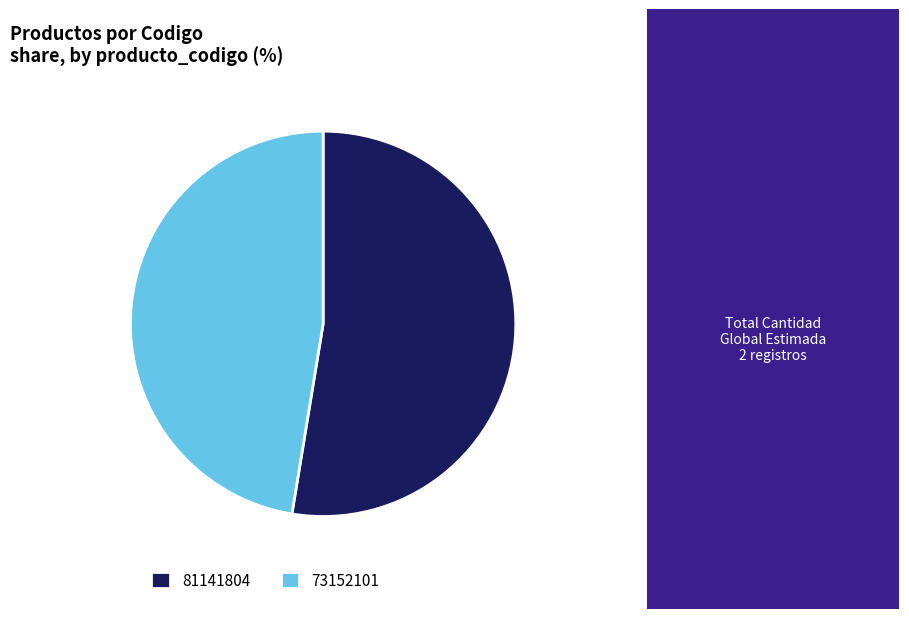

Rank the categories by value from highest to lowest.

81141804, 73152101